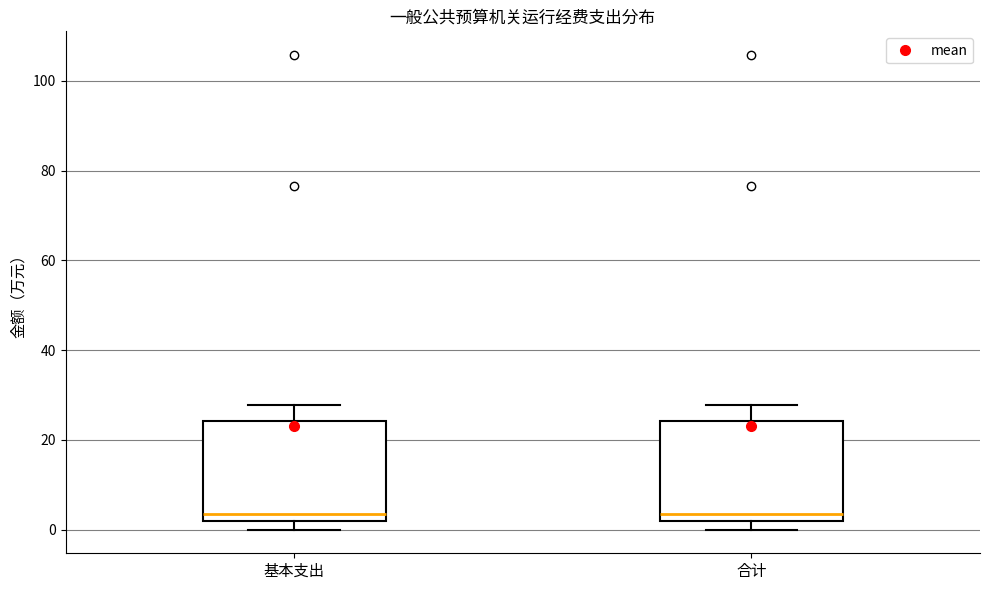

Reading left to right, transcribe this box plot: for each box, give where its median line is, the range the box spans, and where its two whiskers end, as read against the y-axis. The values are not printed on the chart, so give them approximately, as read against the axis.

基本支出: median 4, box 2 to 24, whiskers 0 to 28
合计: median 4, box 2 to 24, whiskers 0 to 28